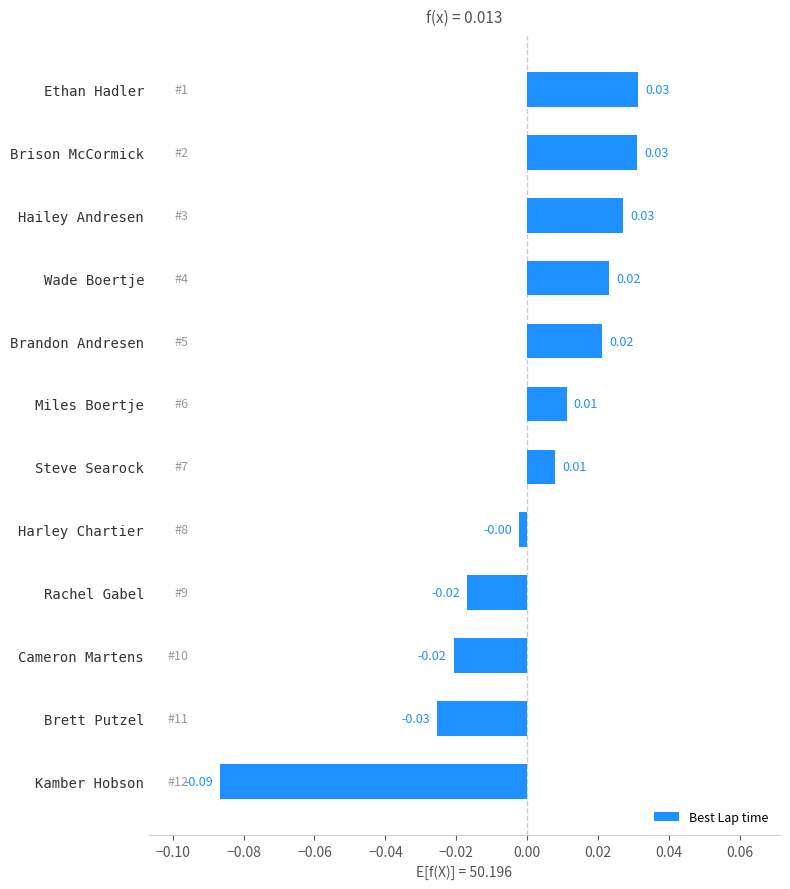

Where is the data nearest to the value 0?

Harley Chartier